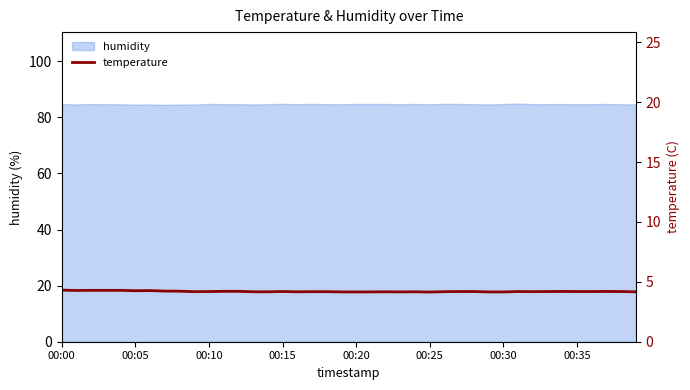

True or false: humidity has a value of 84.6 at 00:25.

True